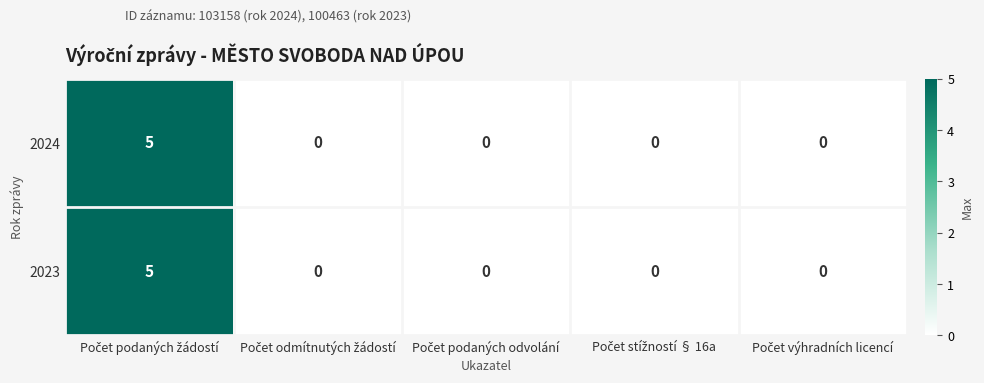

What is the difference between the maximum and minimum values in the 2024 series?

5